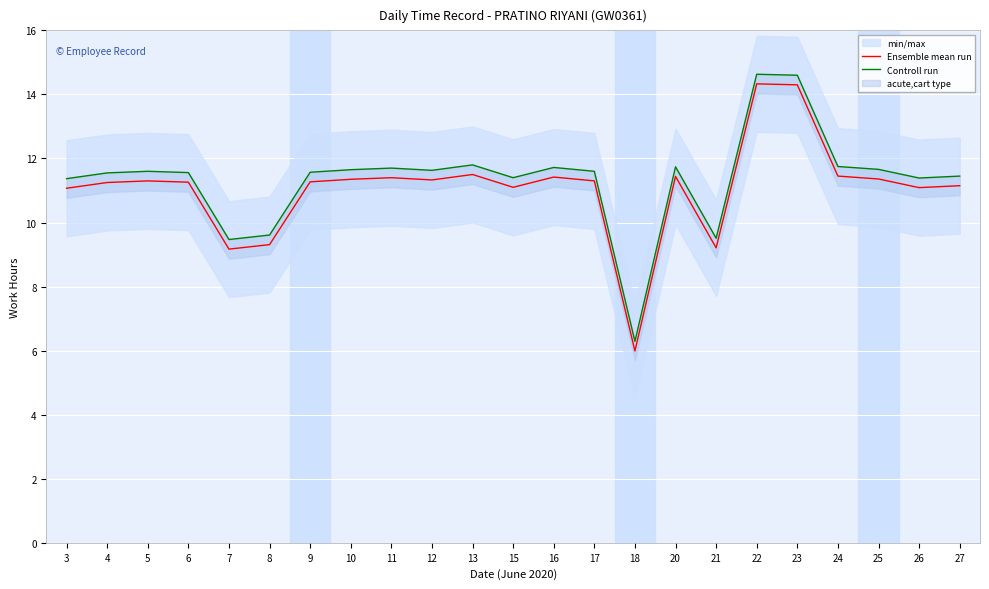

True or false: Ensemble mean run and Controll run cross at least once.

False